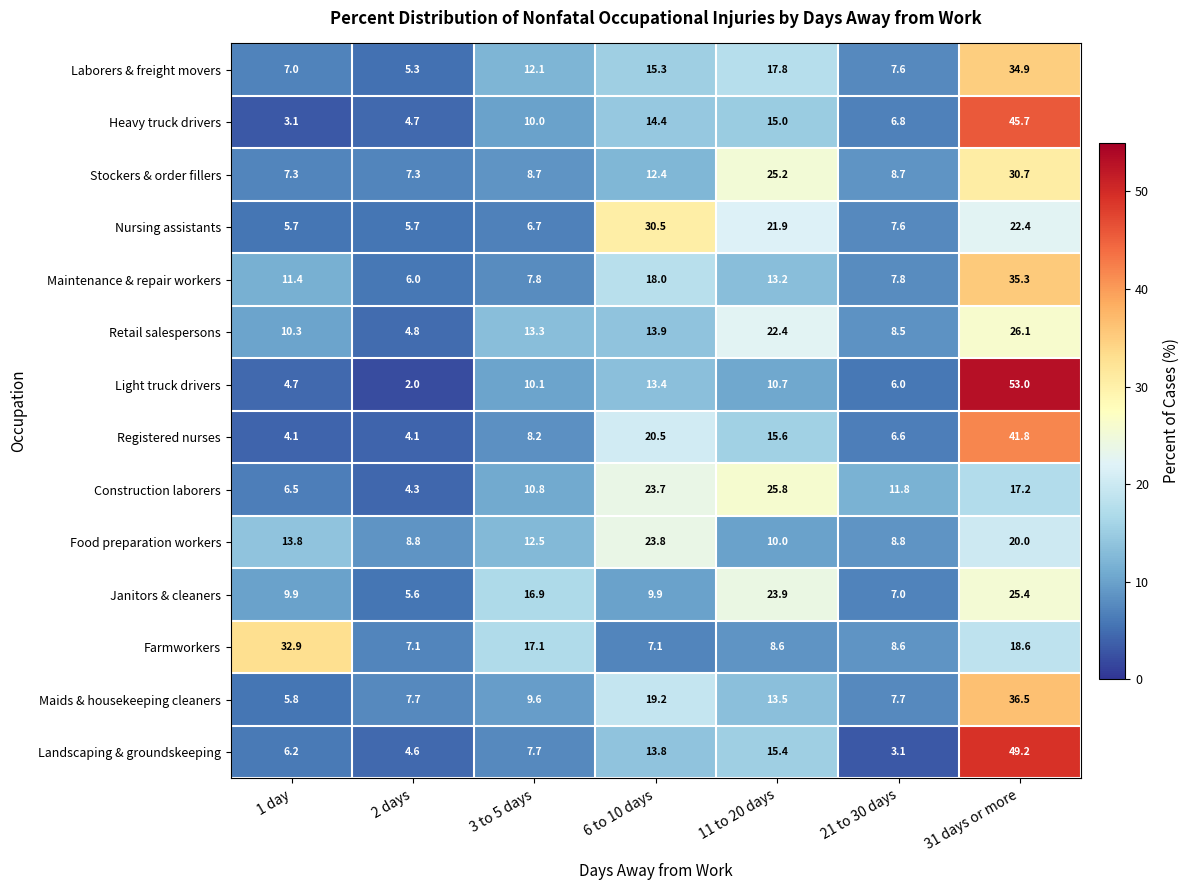

Where does the Maintenance & repair workers series first go above 11?

1 day